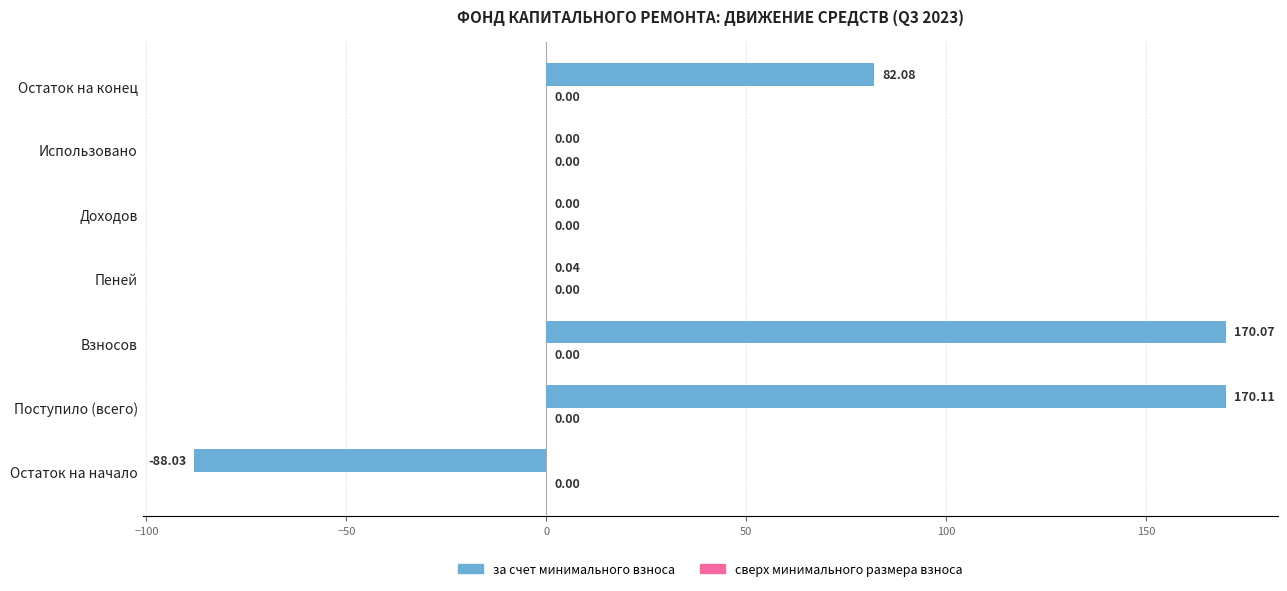

What is the ratio of the value at Остаток на конец to the value at Взносов?

0.5